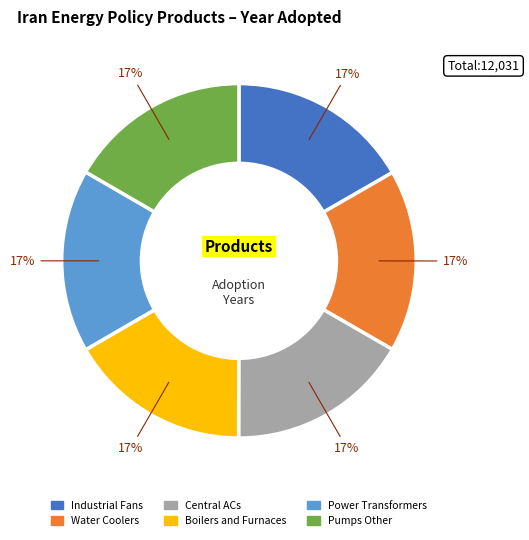

To the nearest percent, what percentage of the pie is Power Transformers?

17%